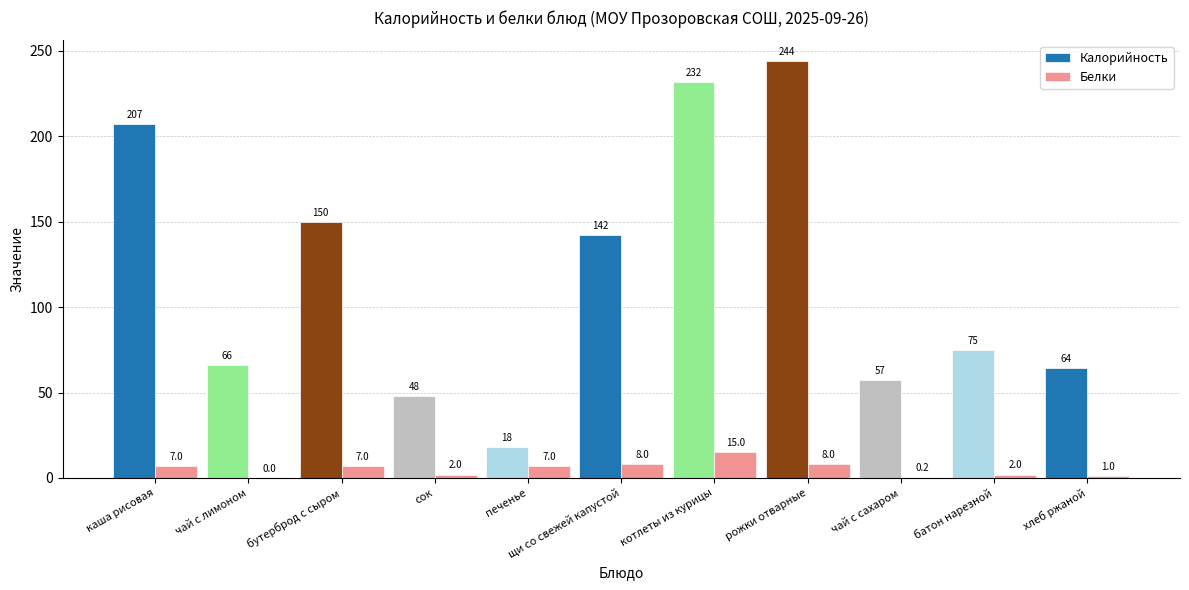

Is it true that Калорийность equals 37.8 at чай с сахаром?

False